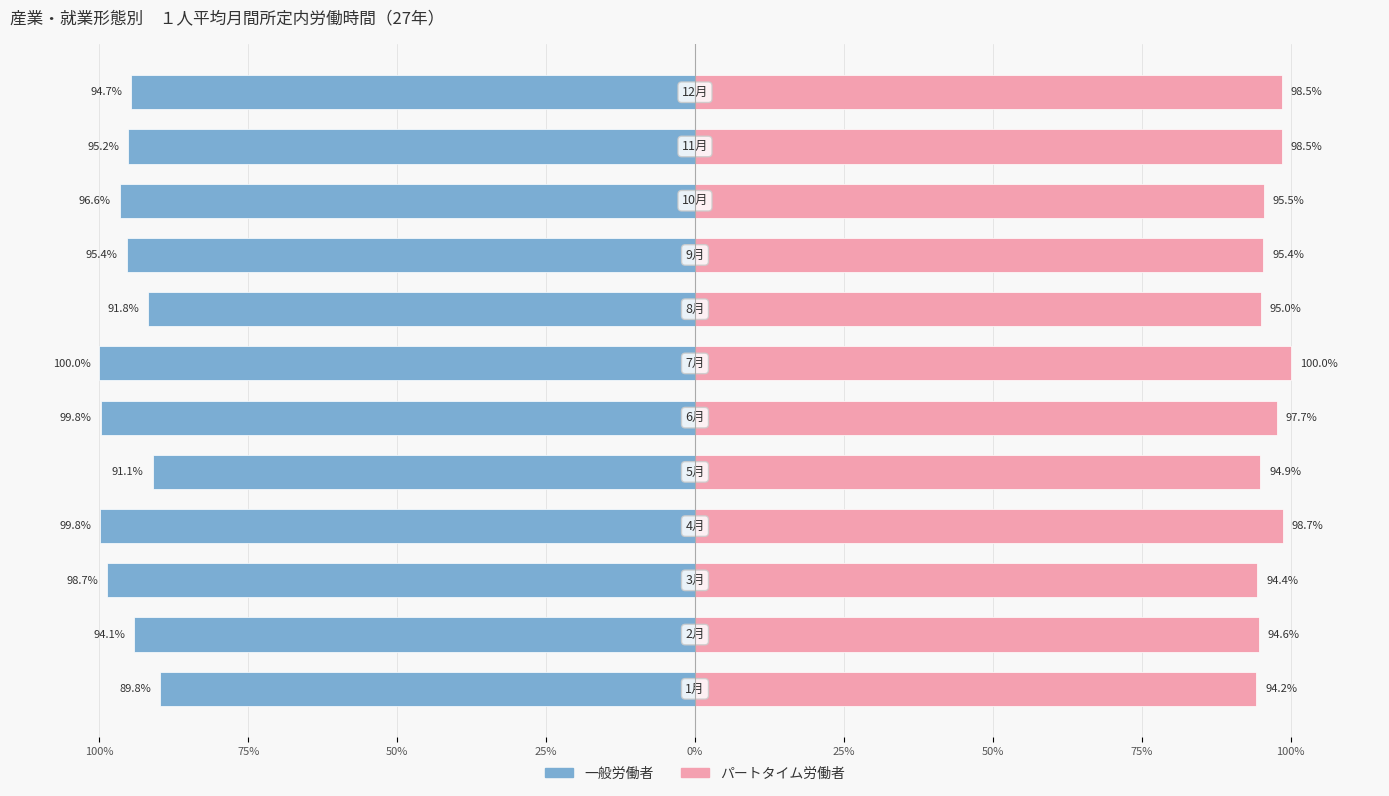

List the series in order of their peak value, lowest first.

一般労働者_所定内労働時間, パートタイム_所定内労働時間